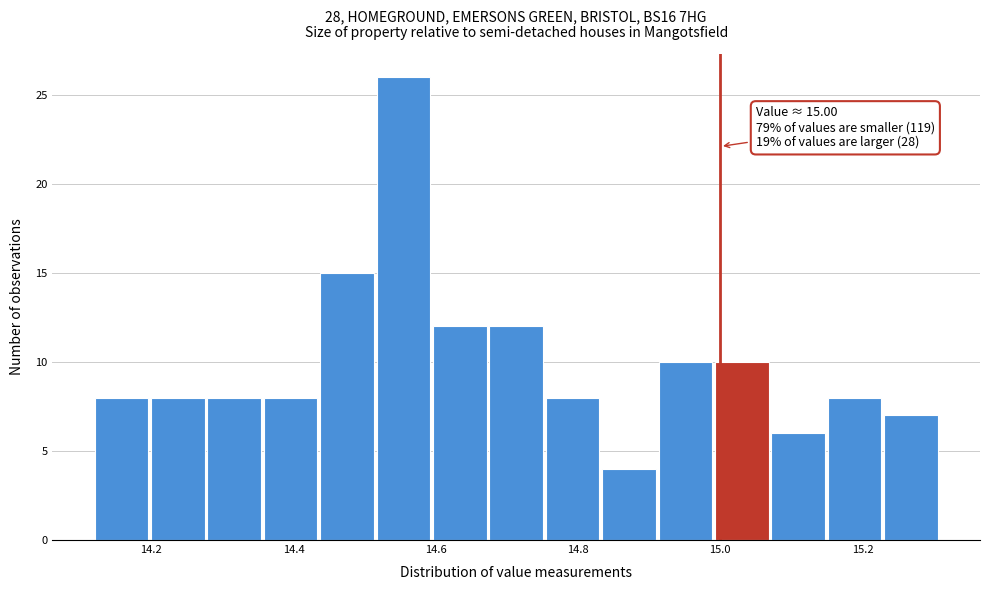

Read against the x-axis, roughly where is the centre of the tallest bar?

14.56